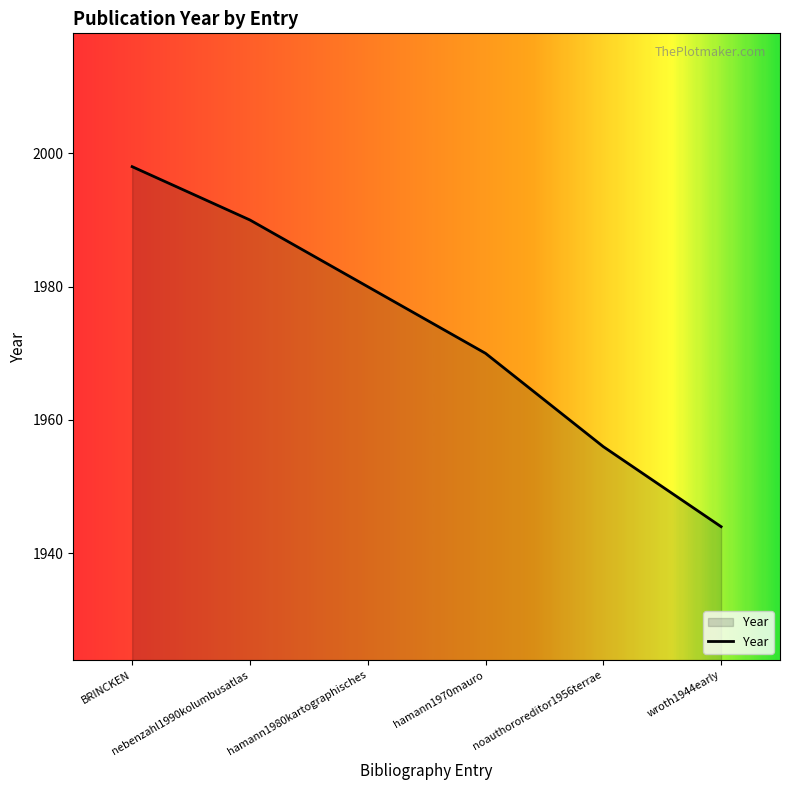

Reading right to left, transcribe all the data shown in this chart.

1944	1956	1970	1980	1990	1998